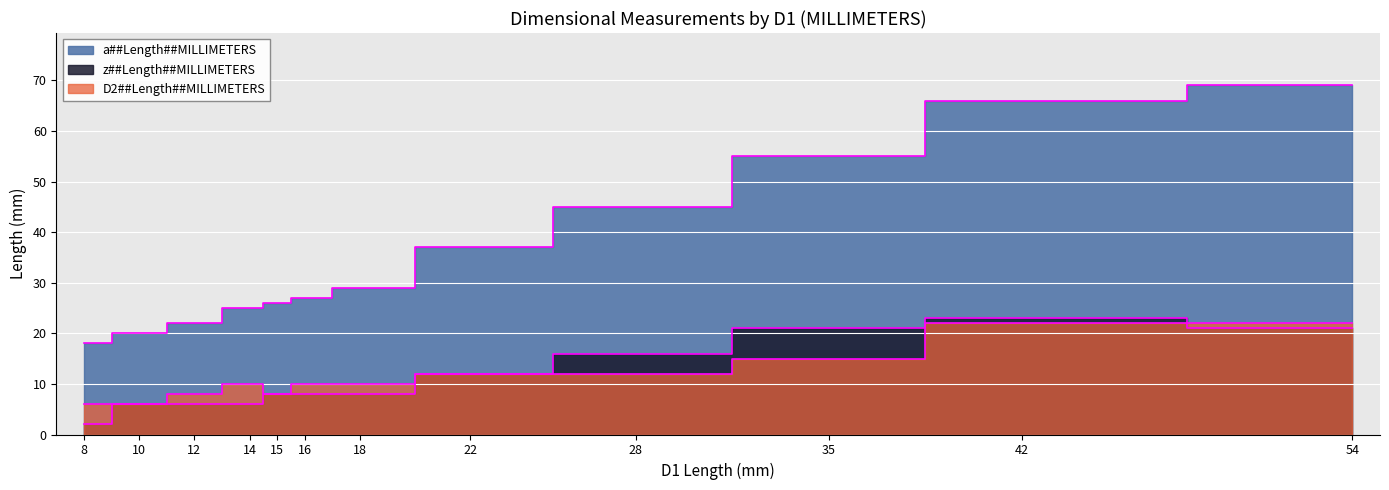

What are all the series names shown in the legend?

a##Length##MILLIMETERS, z##Length##MILLIMETERS, D2##Length##MILLIMETERS